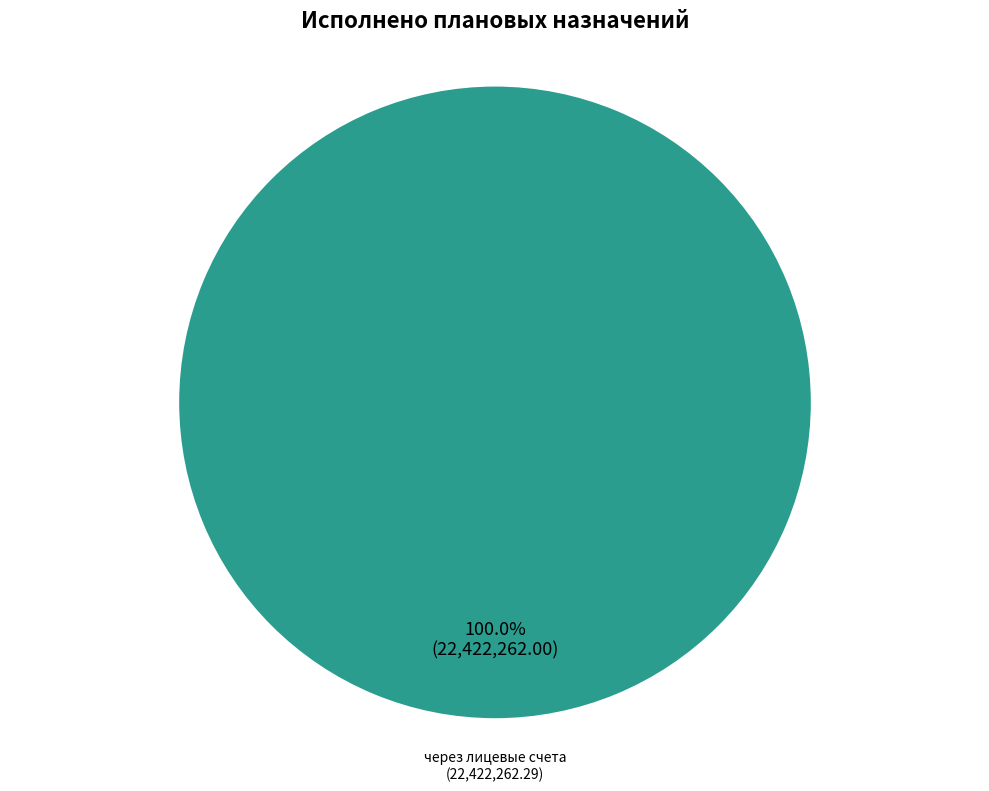

Count the number of slices in the pie.

1